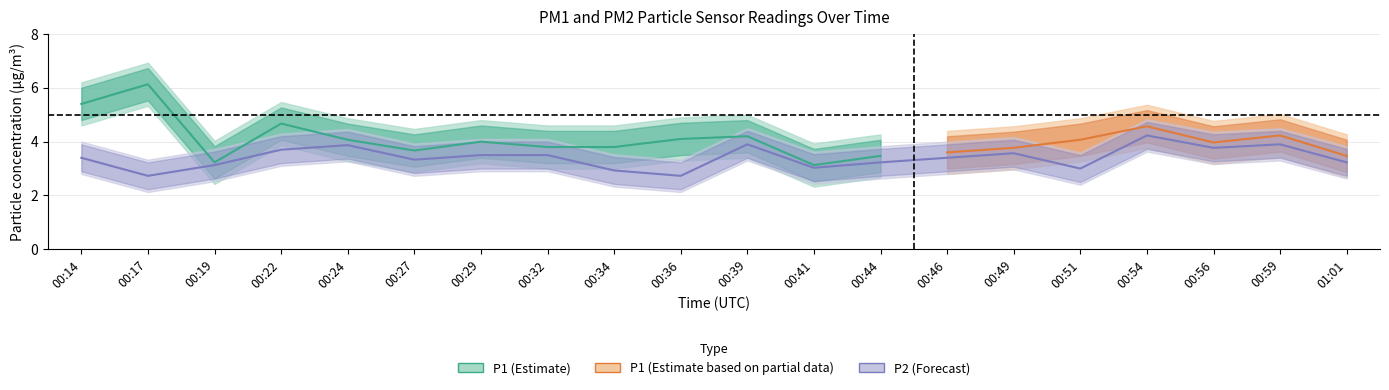

True or false: the data shows 2.0 at 00:56.

False